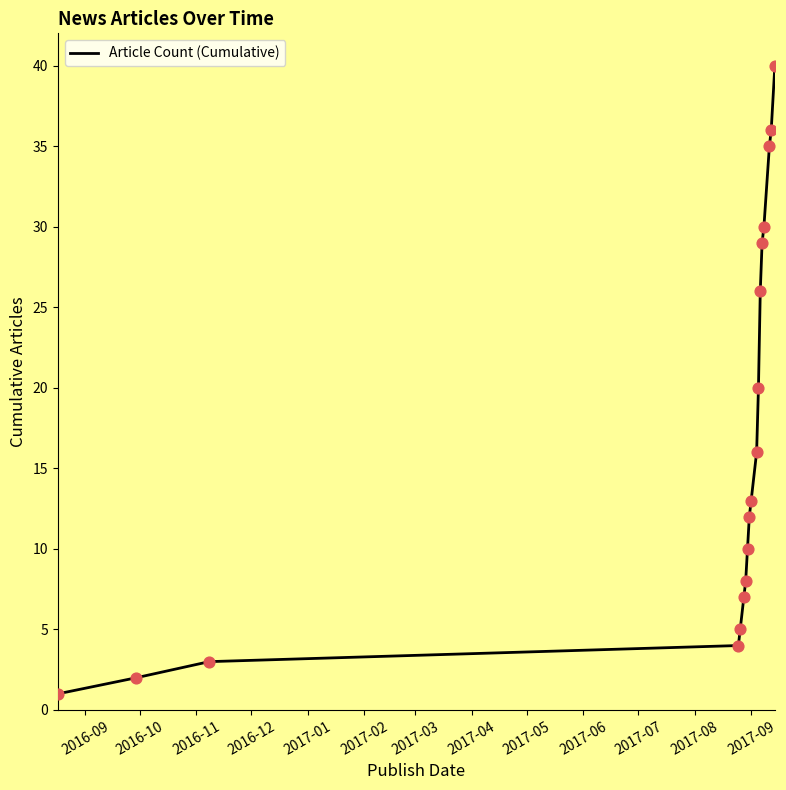

What is the maximum value shown in the chart?

40